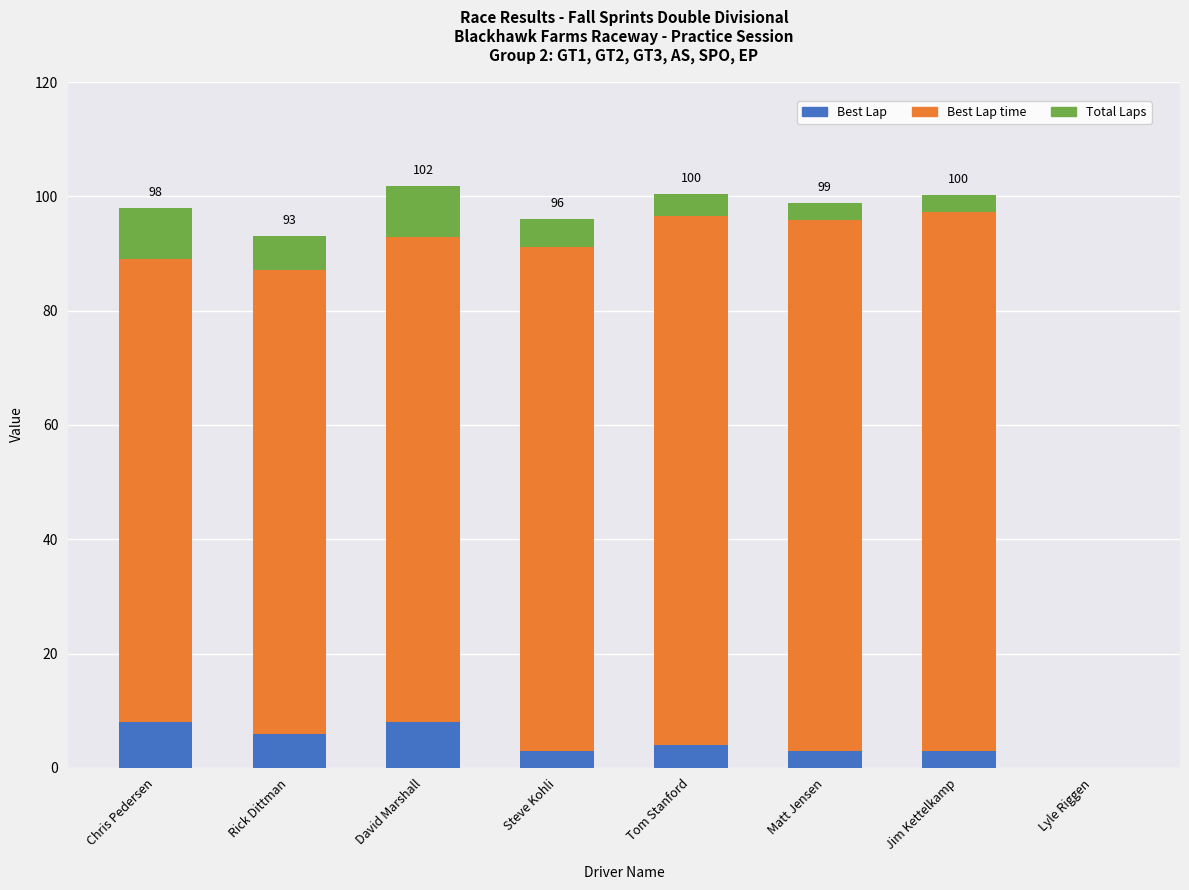

What is the maximum value for Best Lap?

8.0